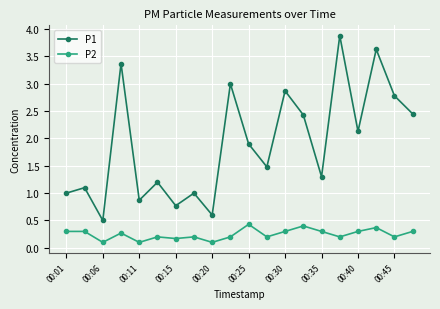

What is the difference between the maximum and second lowest values in the P1 series?

3.3